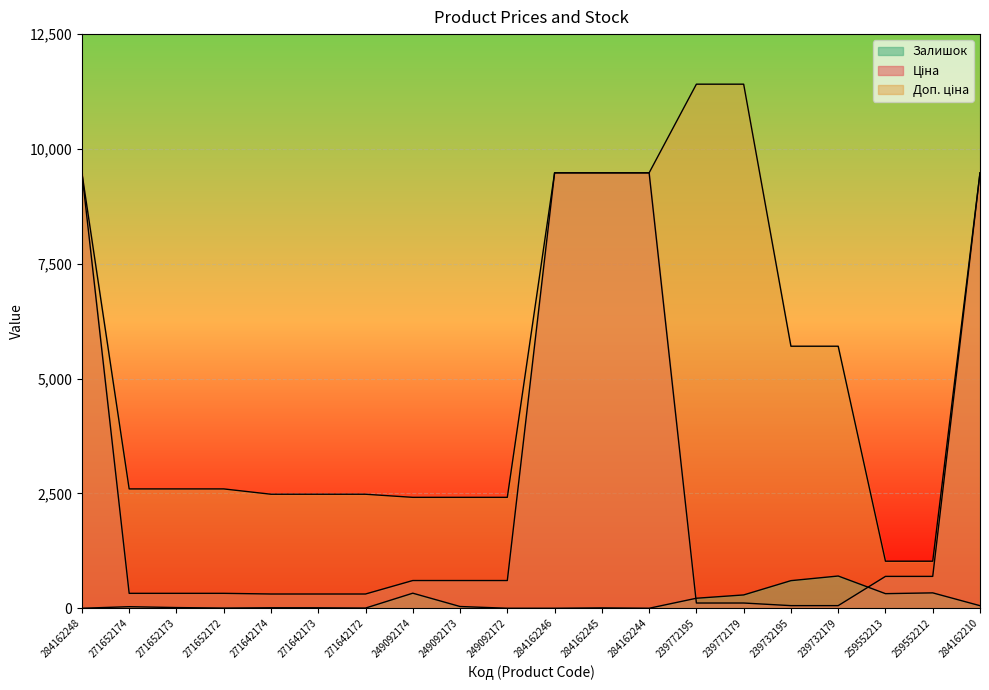

List the series in order of their overall mean, lowest first.

Залишок, Ціна, Доп. ціна